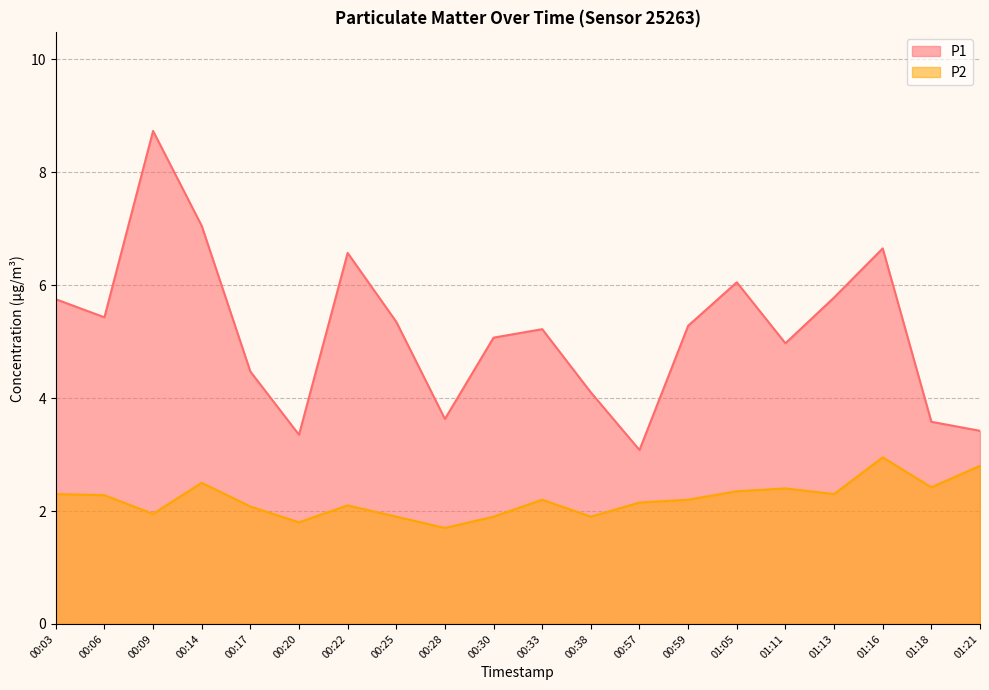

In P2, how many points are higher than both neighbors (excluding endpoints)?

5